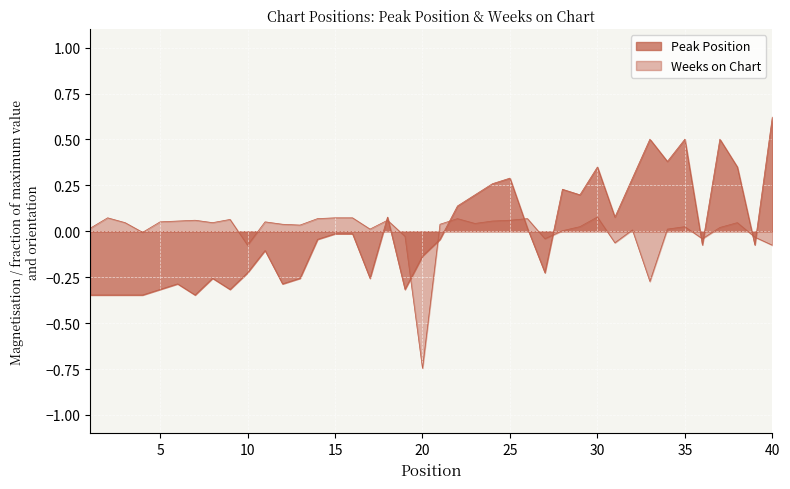

Rank the series at 5 from highest to lowest value.

Weeks on Chart, Peak Position